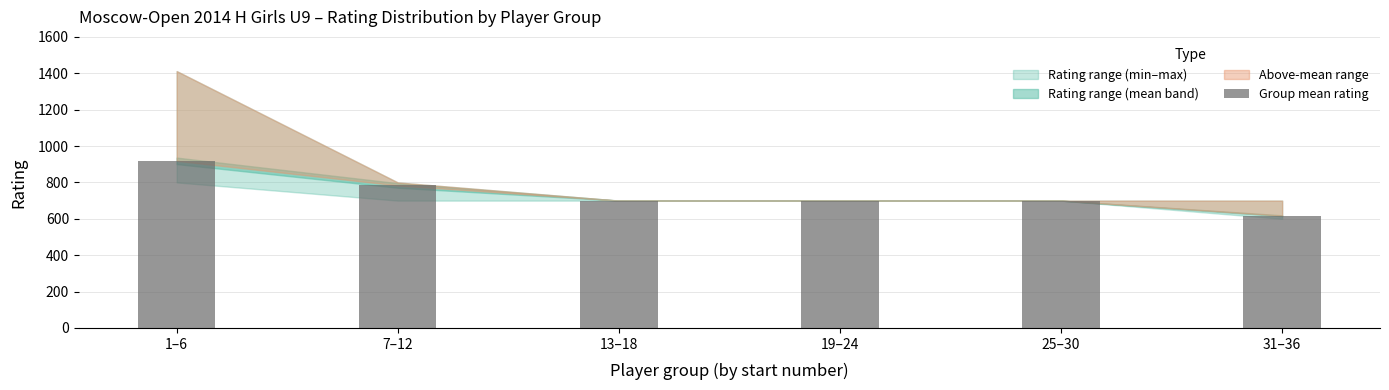

Are the bars grouped side by side (vs. stacked)?

No